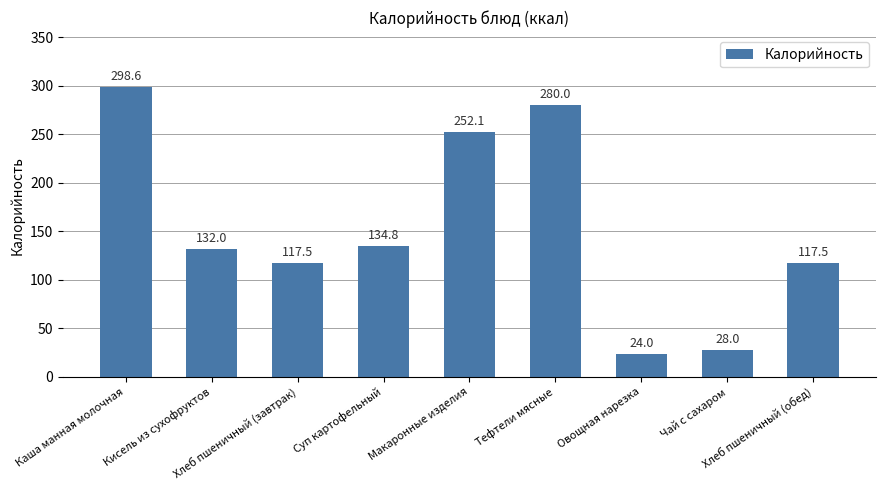

The value at Тефтели мясные is 93.1. True or false?

False